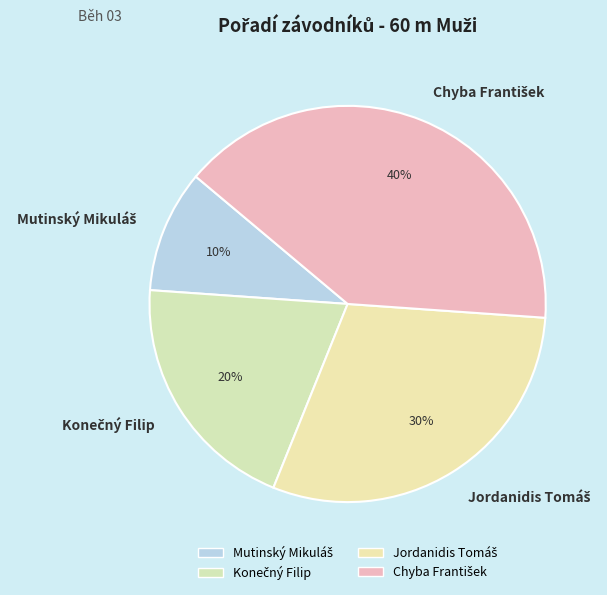

To the nearest percent, what is the difference between the largest and smallest slice percentages?

30%